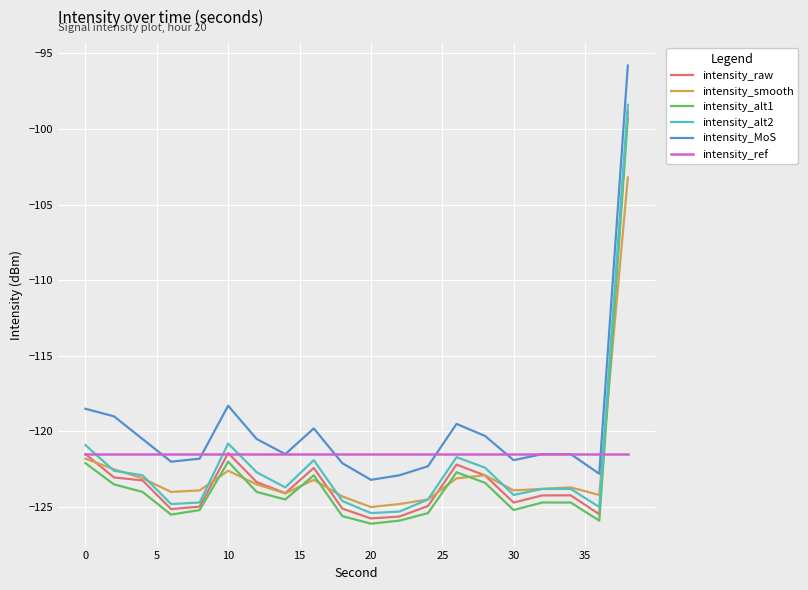

What is the minimum value shown in the chart?

-126.1